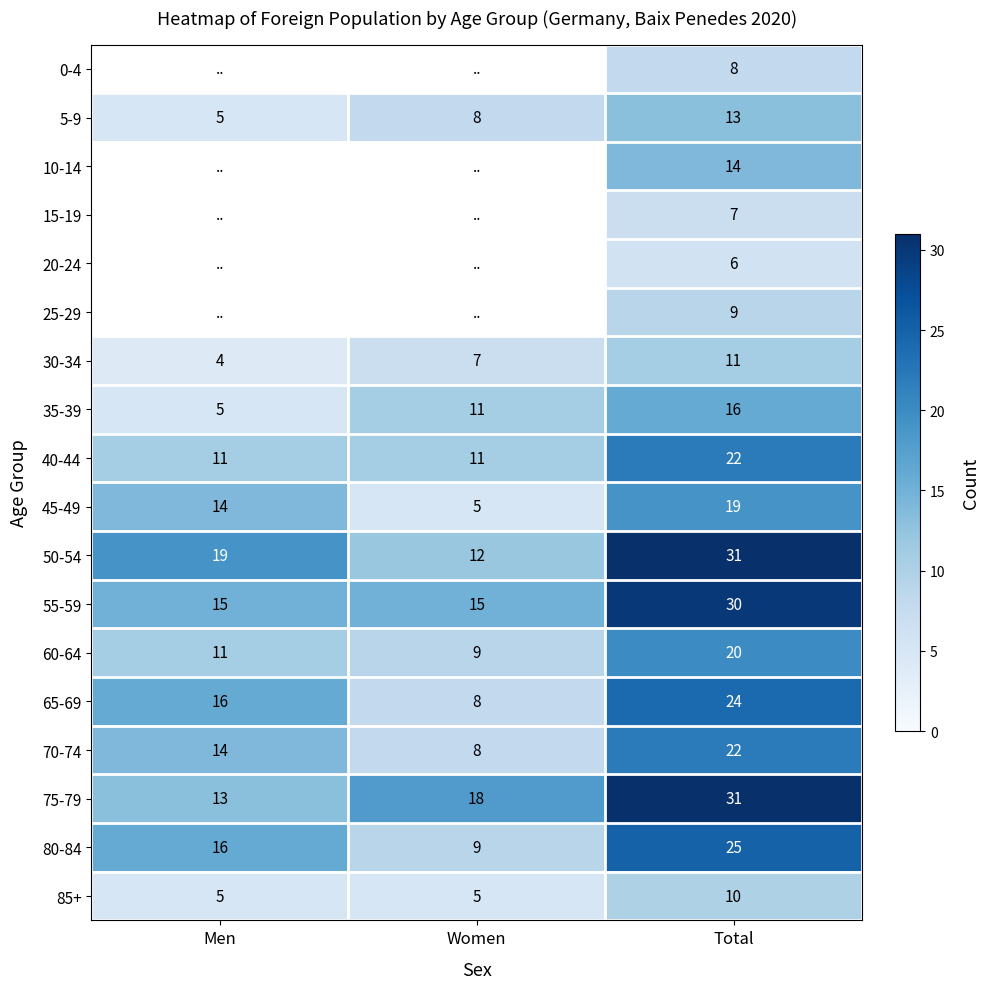

What is the sum of all 40-44 values?

44